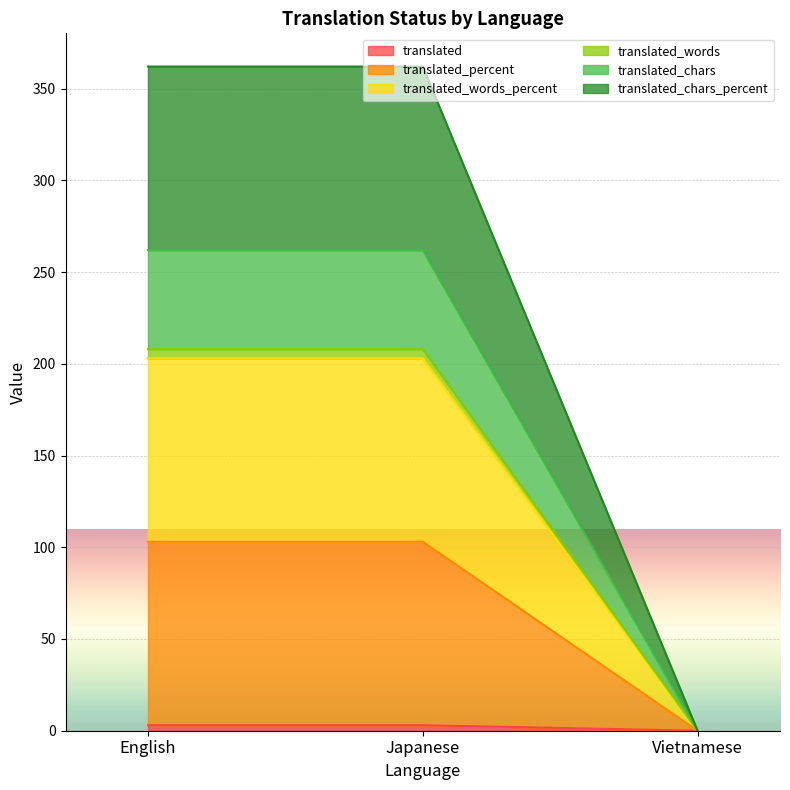

The translated_percent series shows 96 at English. True or false?

False